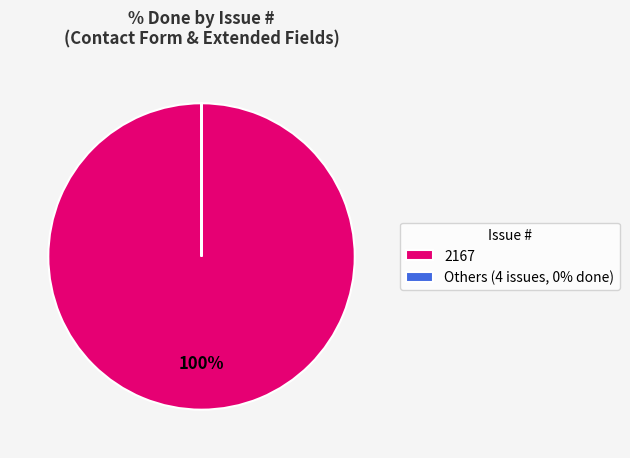

To the nearest percent, what is the average slice percentage?

50%